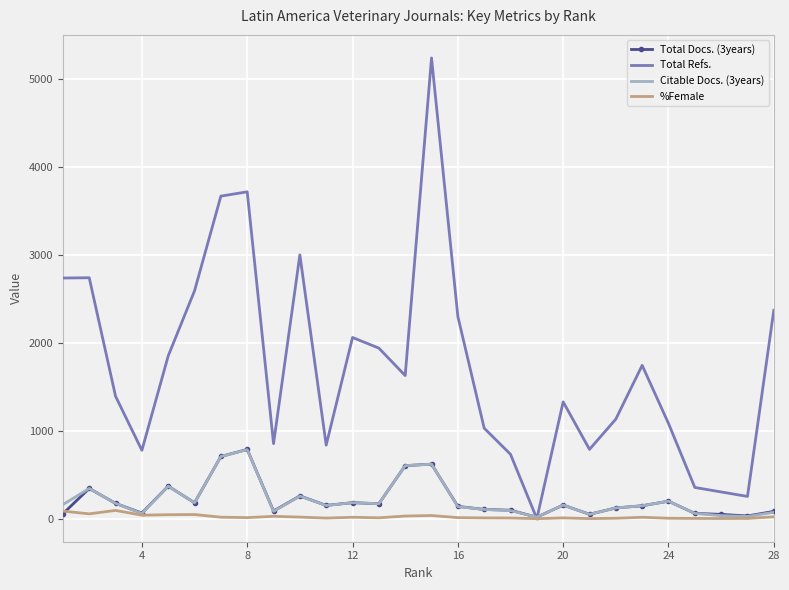

Which series has the largest total across all categories?

Total Refs.